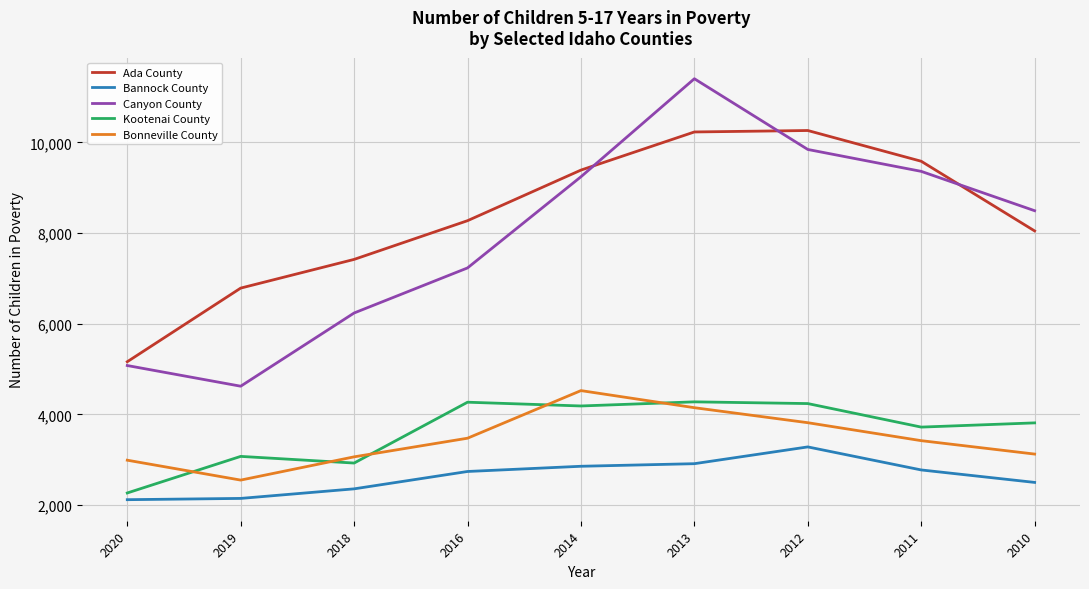

In Ada County, how many points are higher than both neighbors (excluding endpoints)?

1